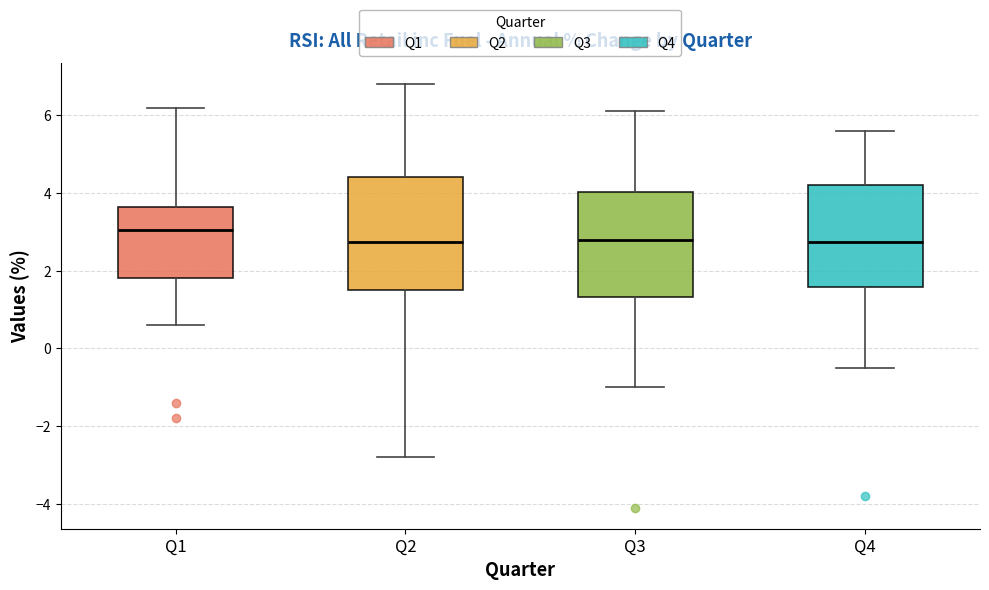

Reading left to right, read every box against the y-axis: the position of its median line, the range the box covers, and the ends of its whiskers. The values are not printed on the chart, so give them approximately, as read against the axis.

Q1: median 3.0, box 1.8 to 3.6, whiskers 0.6 to 6.2
Q2: median 2.8, box 1.6 to 4.4, whiskers -2.8 to 6.8
Q3: median 2.8, box 1.4 to 4.0, whiskers -1.0 to 6.2
Q4: median 2.8, box 1.6 to 4.2, whiskers -0.4 to 5.6